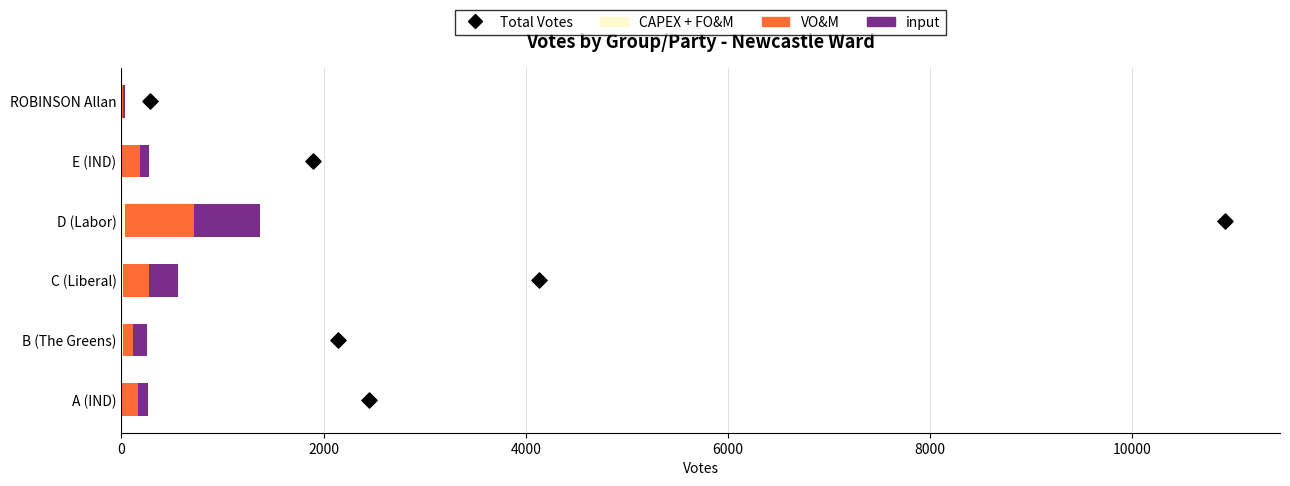

Which series has the largest total across all categories?

VO&M